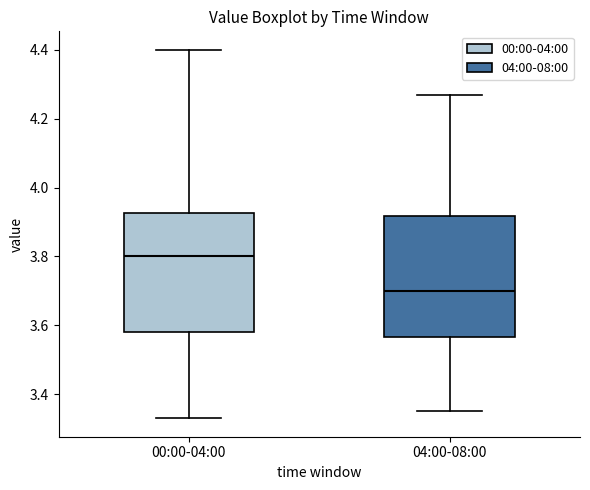

Reading left to right, transcribe this box plot: for each box, give where its median line is, the range the box spans, and where its two whiskers end, as read against the y-axis. The values are not printed on the chart, so give them approximately, as read against the axis.

00:00-04:00: median 3.80, box 3.58 to 3.92, whiskers 3.34 to 4.40
04:00-08:00: median 3.70, box 3.56 to 3.92, whiskers 3.36 to 4.28